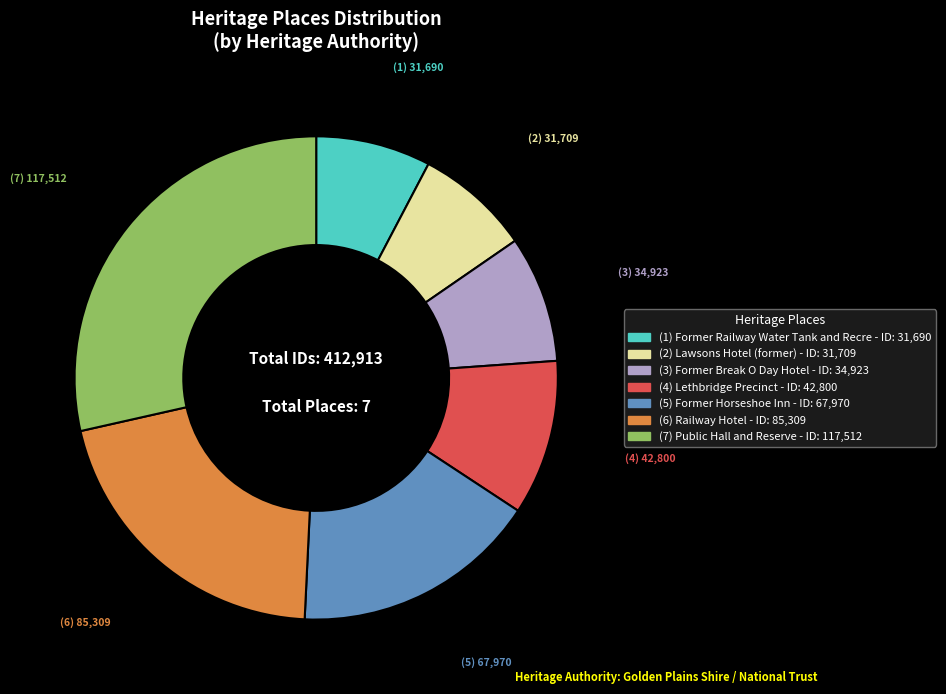

Does any single category account for the majority?

No